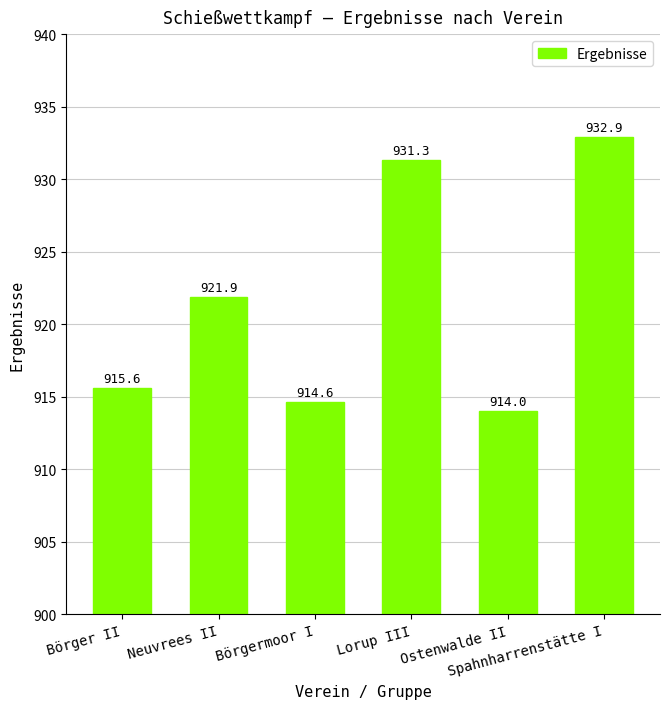

How many distinct data groups are displayed?

1